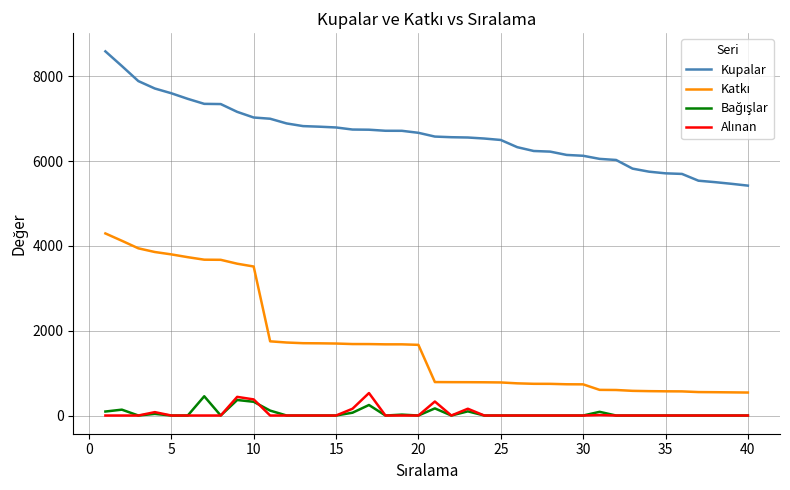

Which series has the largest total across all categories?

Kupalar